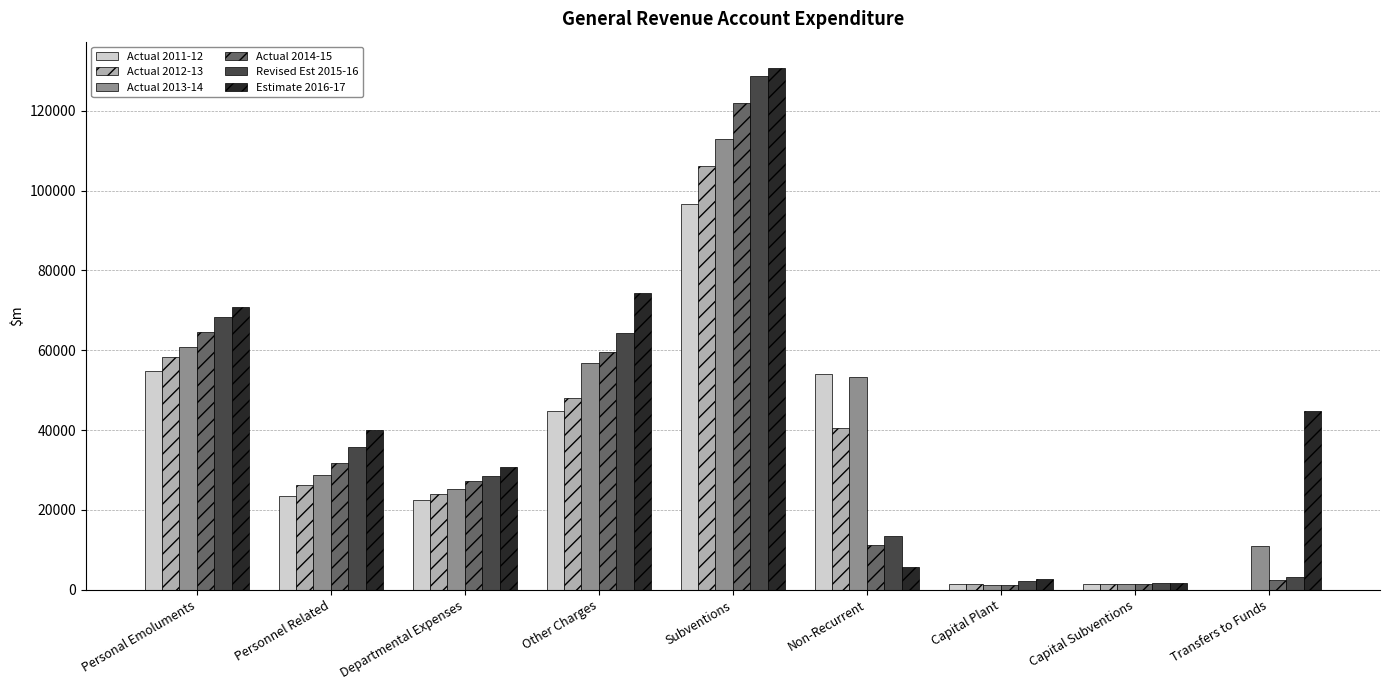

What is the maximum value for Revised Est 2015-16?

128773